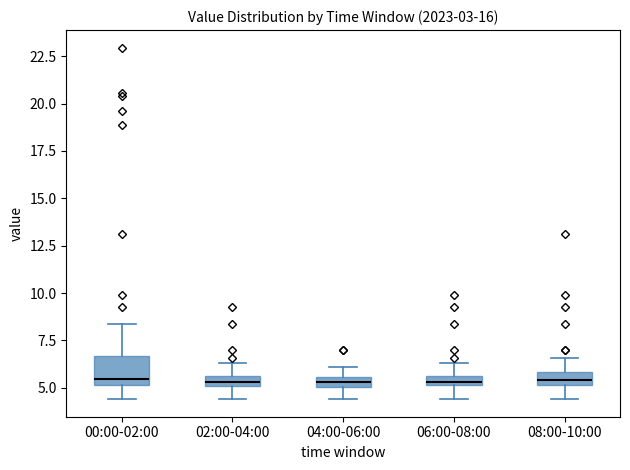

Comparing the boxes themselves (not the whiskers), which one is the tallest?

00:00-02:00